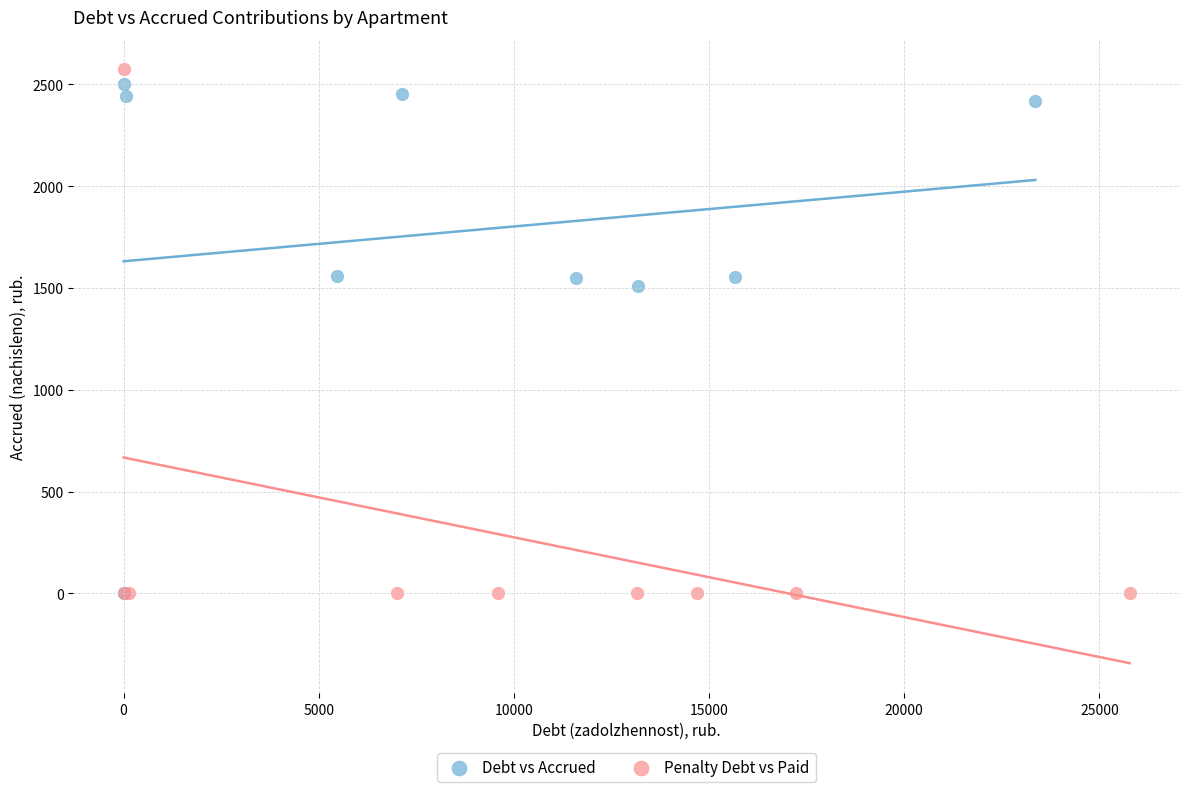

What are all the series names shown in the legend?

Debt vs Accrued, Penalty Debt vs Paid